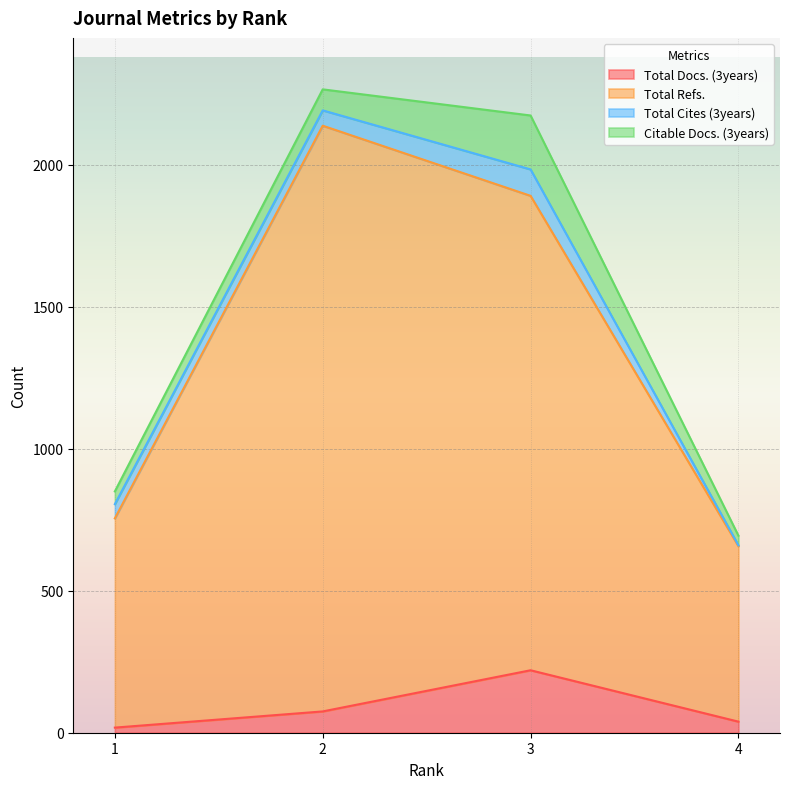

Count the Total Docs. (3years) values in the range 39 to 220.

3